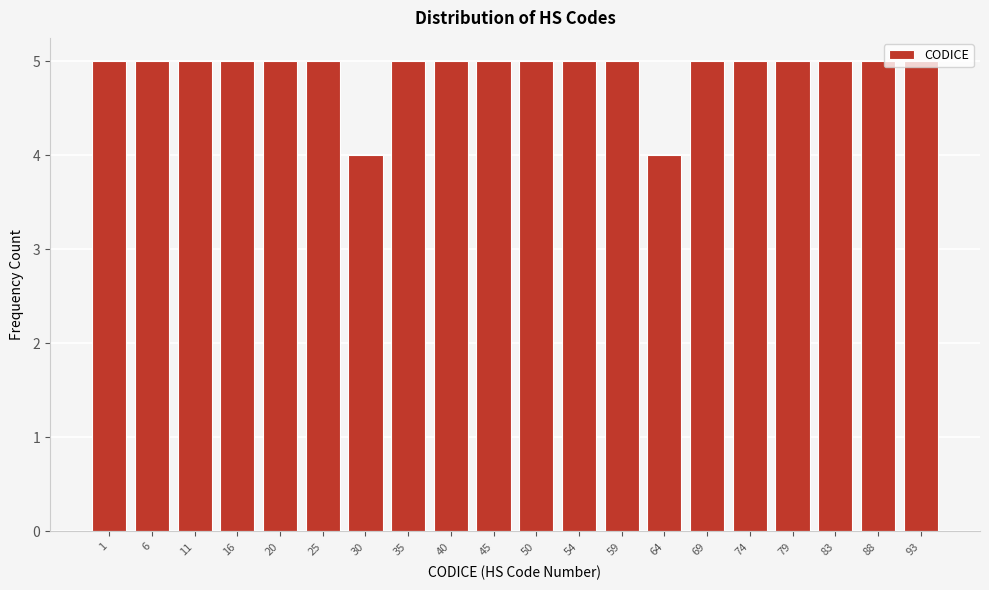

What is the average value?

5